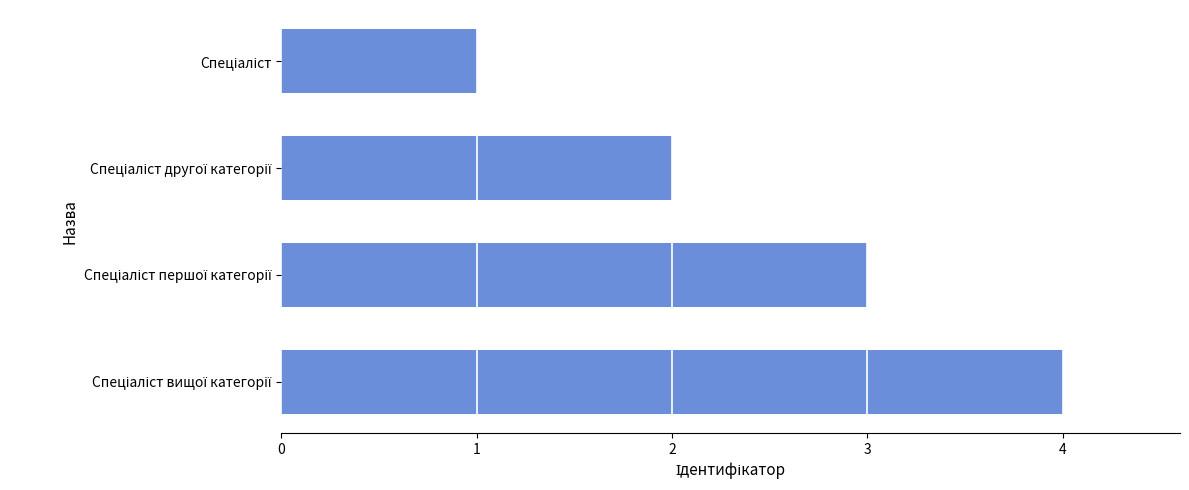

Are the bars horizontal?

Yes